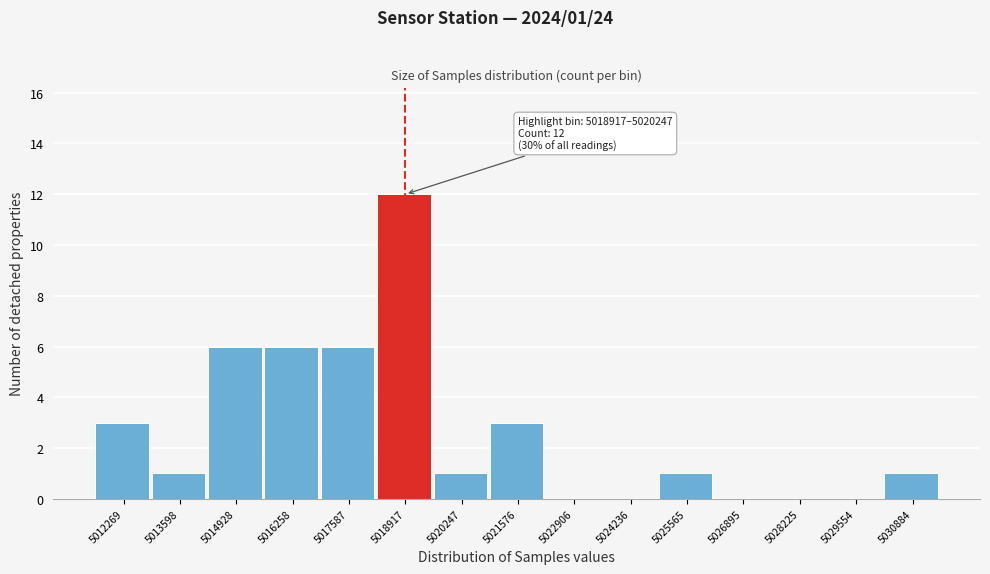

Reading left to right, list all the values displayed in this chart.

5012269=3	5013598=1	5014928=6	5016258=6	5017587=6	5018917=12	5020247=1	5021576=3	5022906=0	5024236=0	5025565=1	5026895=0	5028225=0	5029554=0	5030884=1